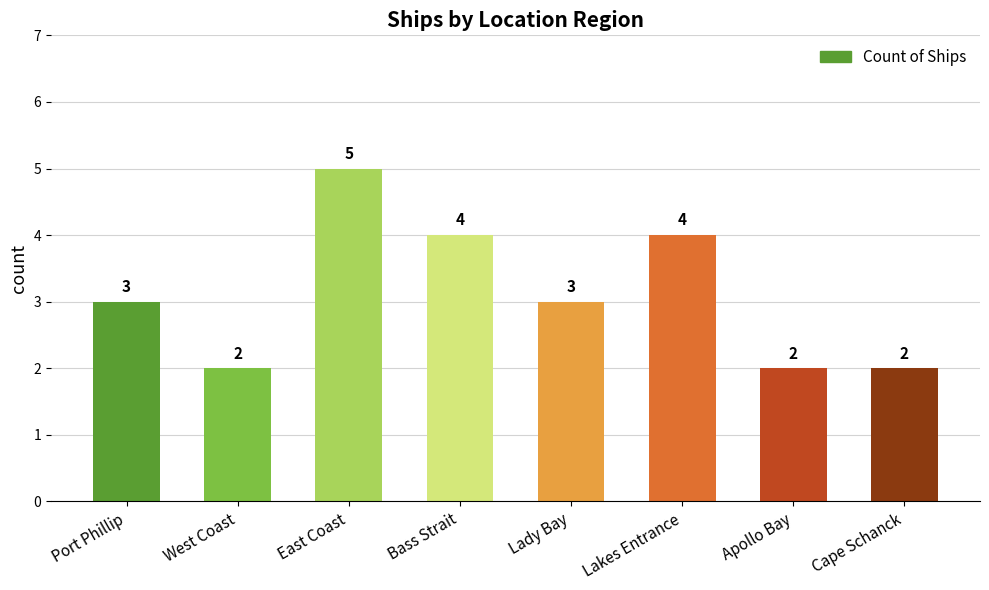

Does the chart contain stacked bars?

No